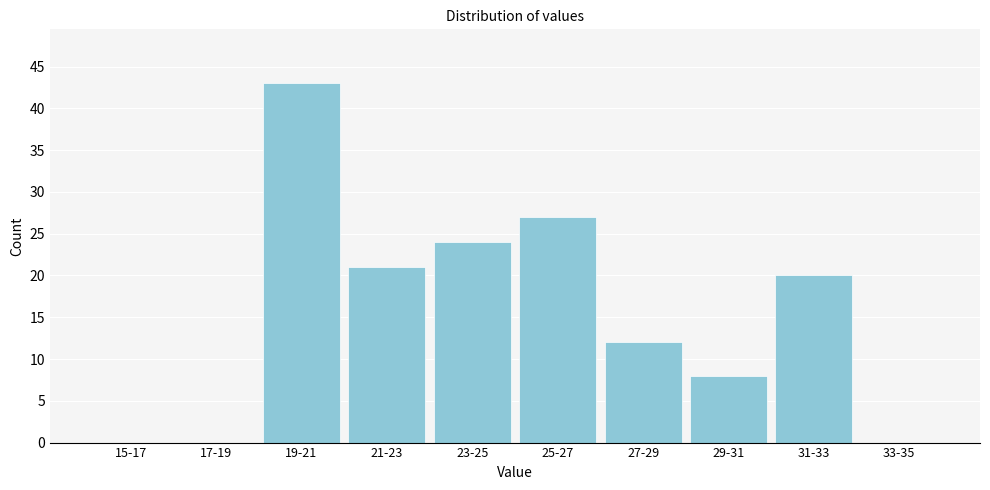

Reading right to left, extract all data points from this chart.

33-35=0	31-33=20	29-31=8	27-29=12	25-27=27	23-25=24	21-23=21	19-21=43	17-19=0	15-17=0